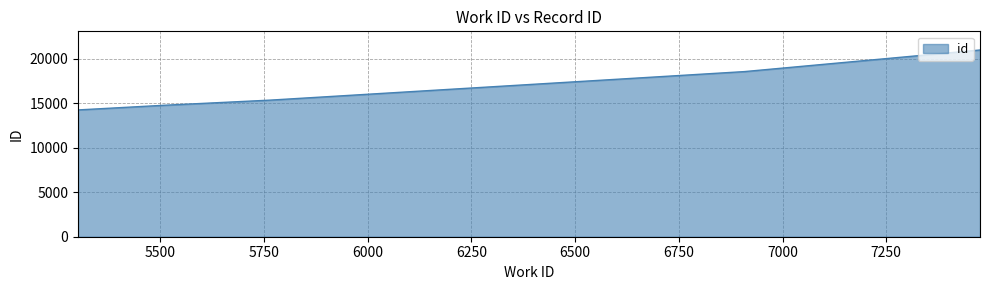

What is the average value?

16790